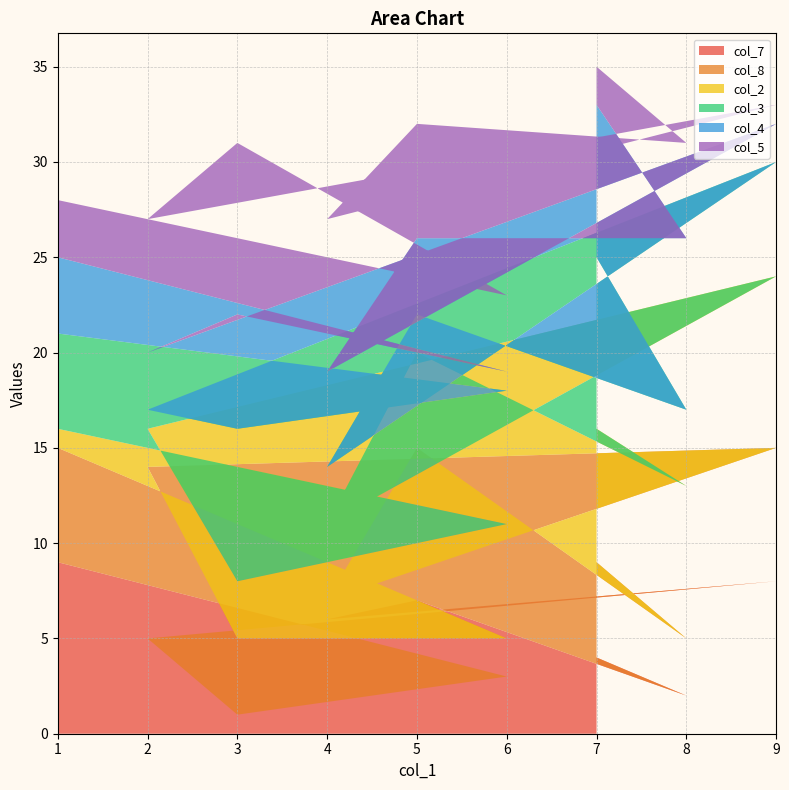

Reading left to right, transcribe all the data shown in this chart.

col_7: 1=9	6=3	3=1	2=5	9=8	4=6	5=7	8=2	7=4
col_8: 1=6	6=2	3=4	2=9	9=7	4=1	5=8	8=3	7=5
col_2: 1=1	6=6	3=3	2=2	9=9	4=4	5=5	8=8	7=7
col_3: 1=5	6=7	3=8	2=1	9=6	4=3	5=2	8=4	7=9
col_4: 1=4	6=1	3=6	2=3	9=2	4=5	5=4	8=9	7=8
col_5: 1=3	6=4	3=9	2=7	9=1	4=8	5=6	8=5	7=2